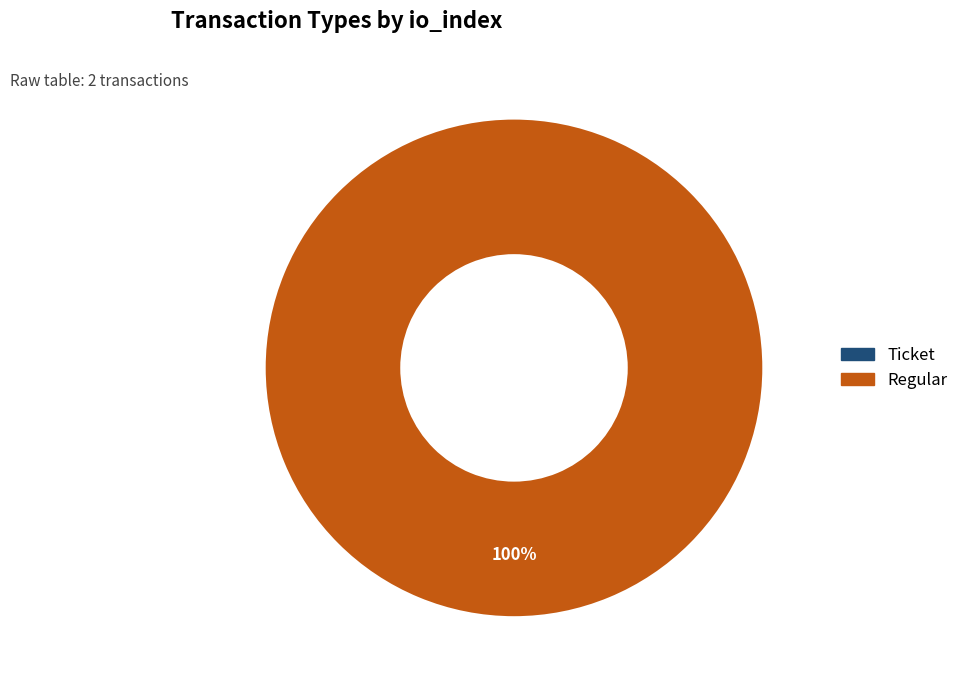

How many slices are in this pie chart?

2